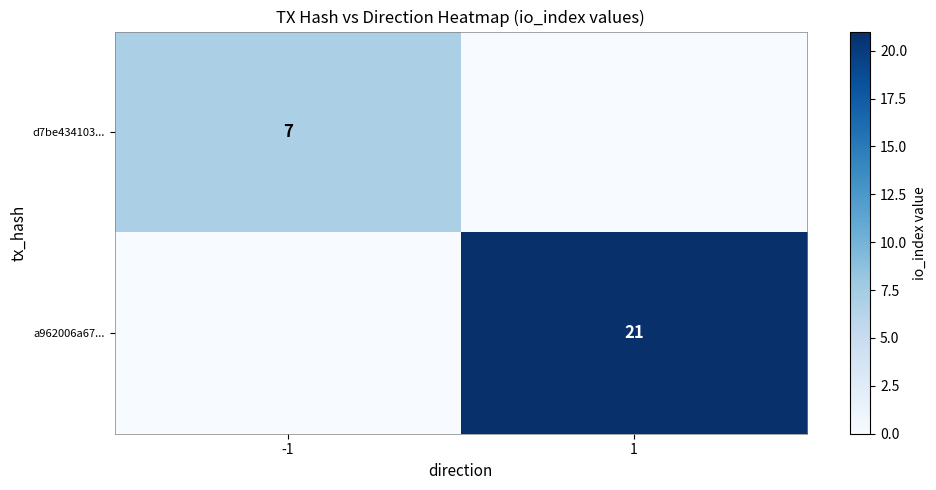

Is it true that d7be434103... equals 3 at -1?

False